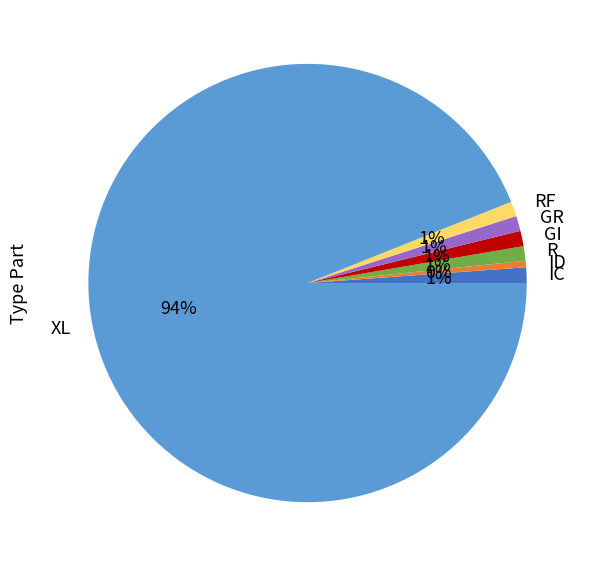

Is there a majority slice in this chart?

Yes